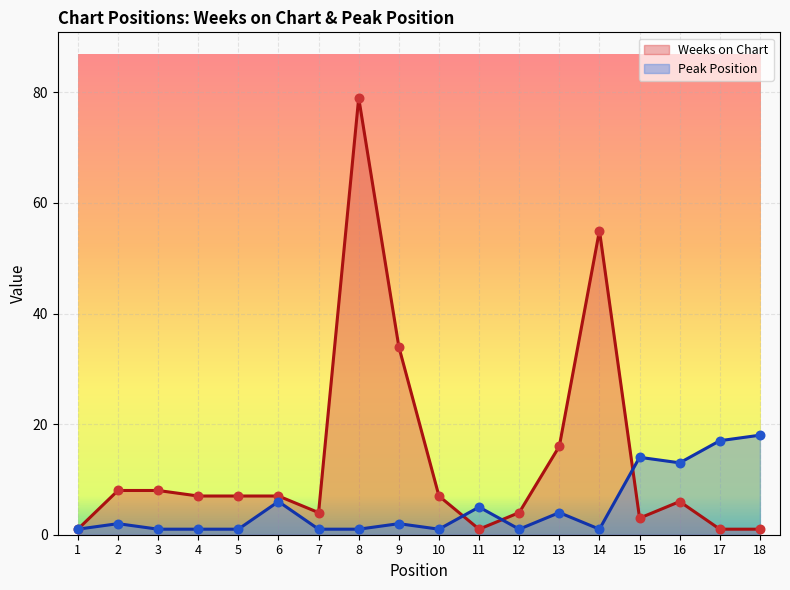

What is the total value across all series at 15?

17